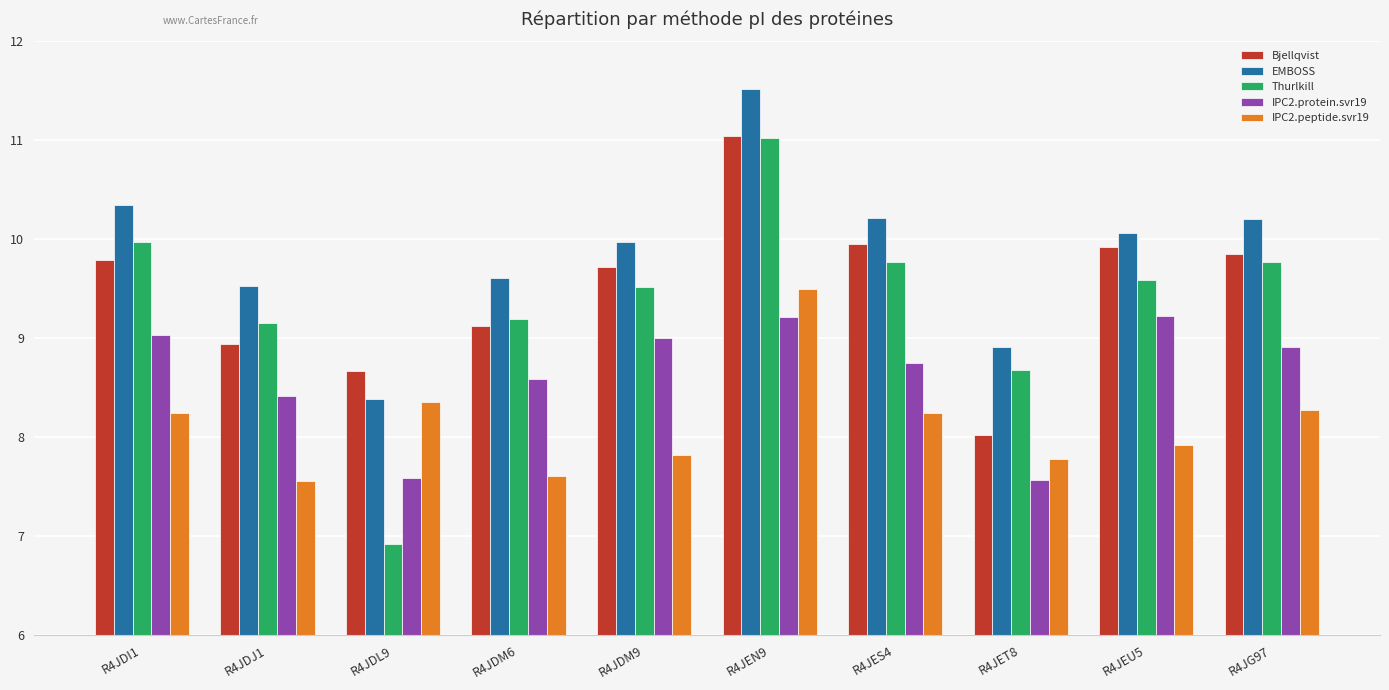

What are all the series names shown in the legend?

Bjellqvist, EMBOSS, Thurlkill, IPC2.protein.svr19, IPC2.peptide.svr19